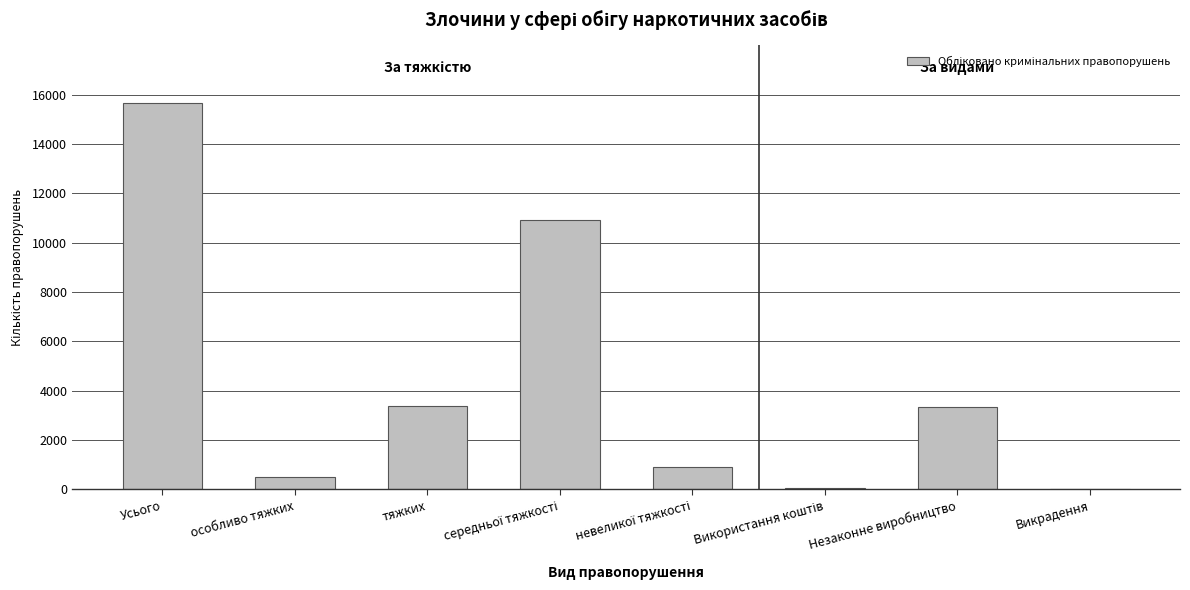

The value at Незаконне виробництво is 4477. True or false?

False